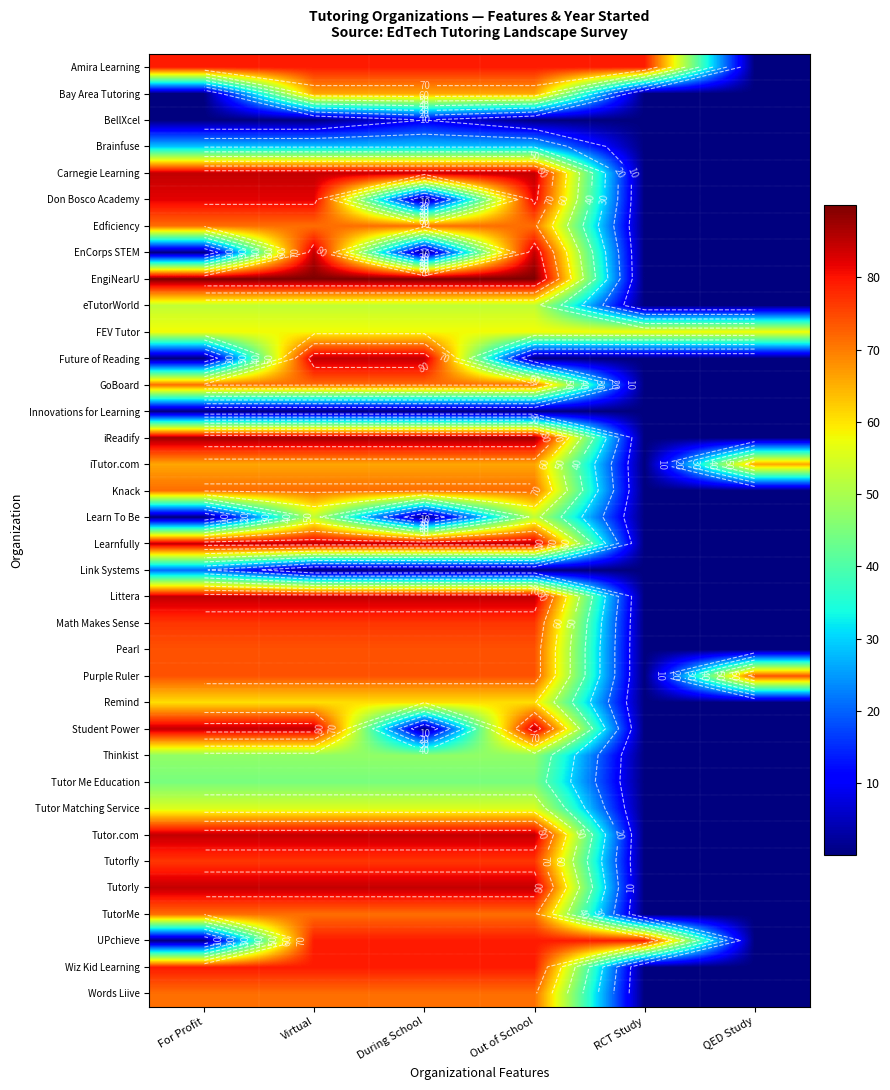

Between Out of School and QED Study, which is larger?

Out of School